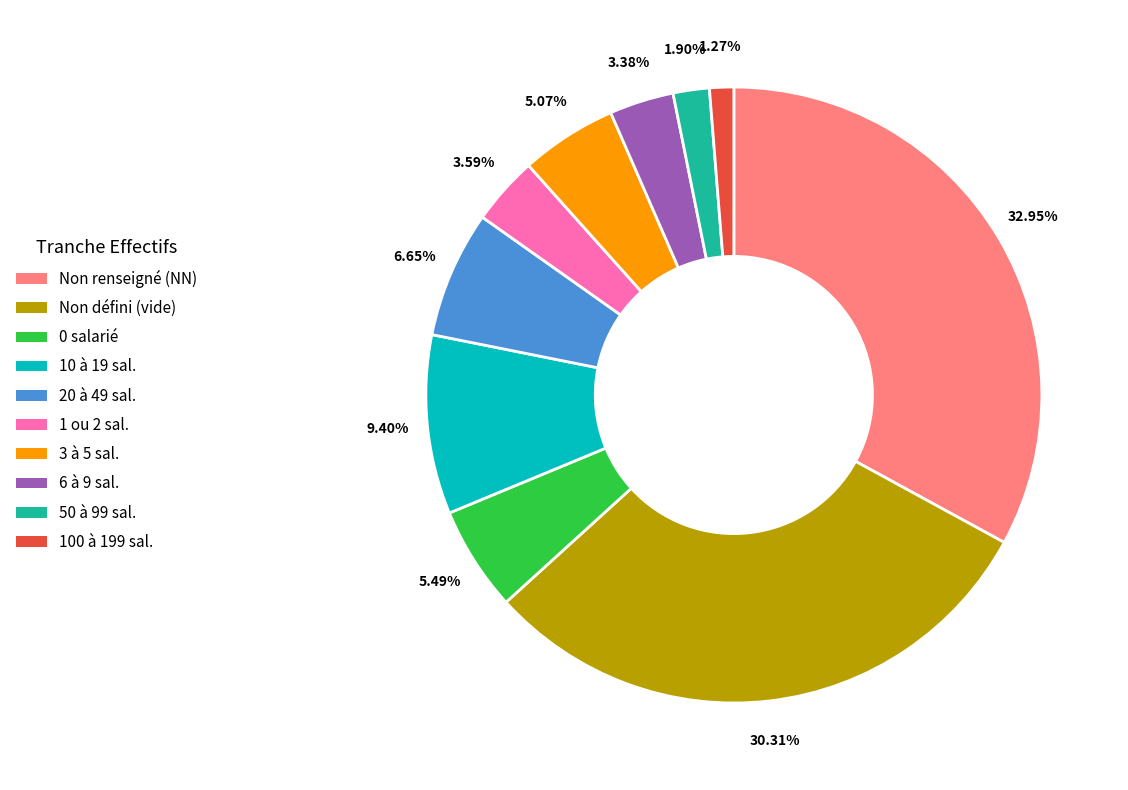

Which category has the biggest portion of the pie?

Non renseigné (NN)